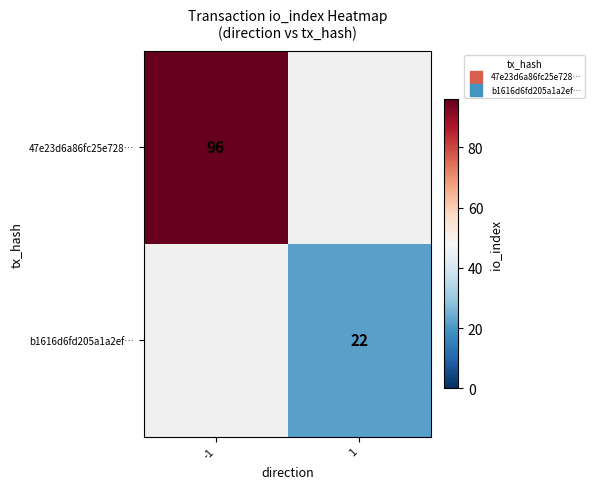

Is it true that b1616d6fd205a1a2ef… equals 13 at 1?

False